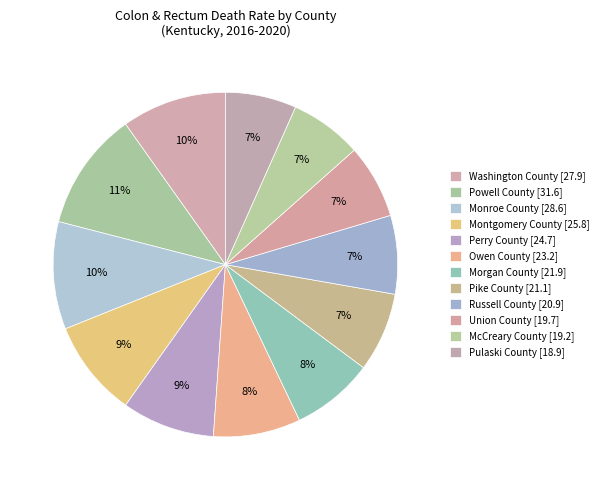

Which slice is the smallest?

Pulaski County